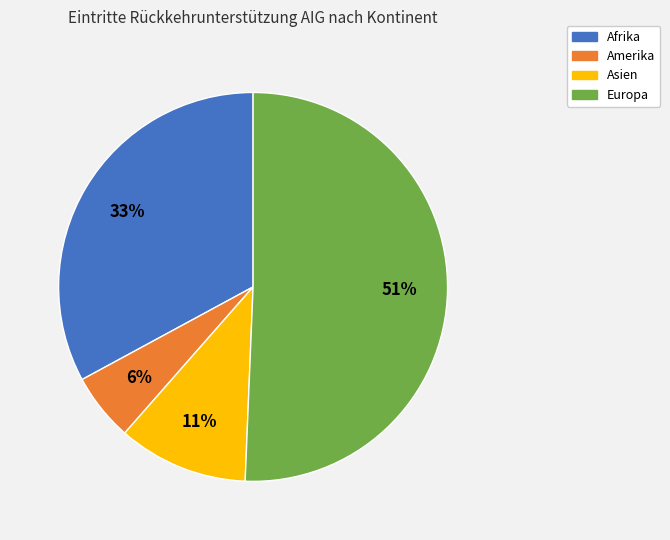

How many slices are in this pie chart?

4